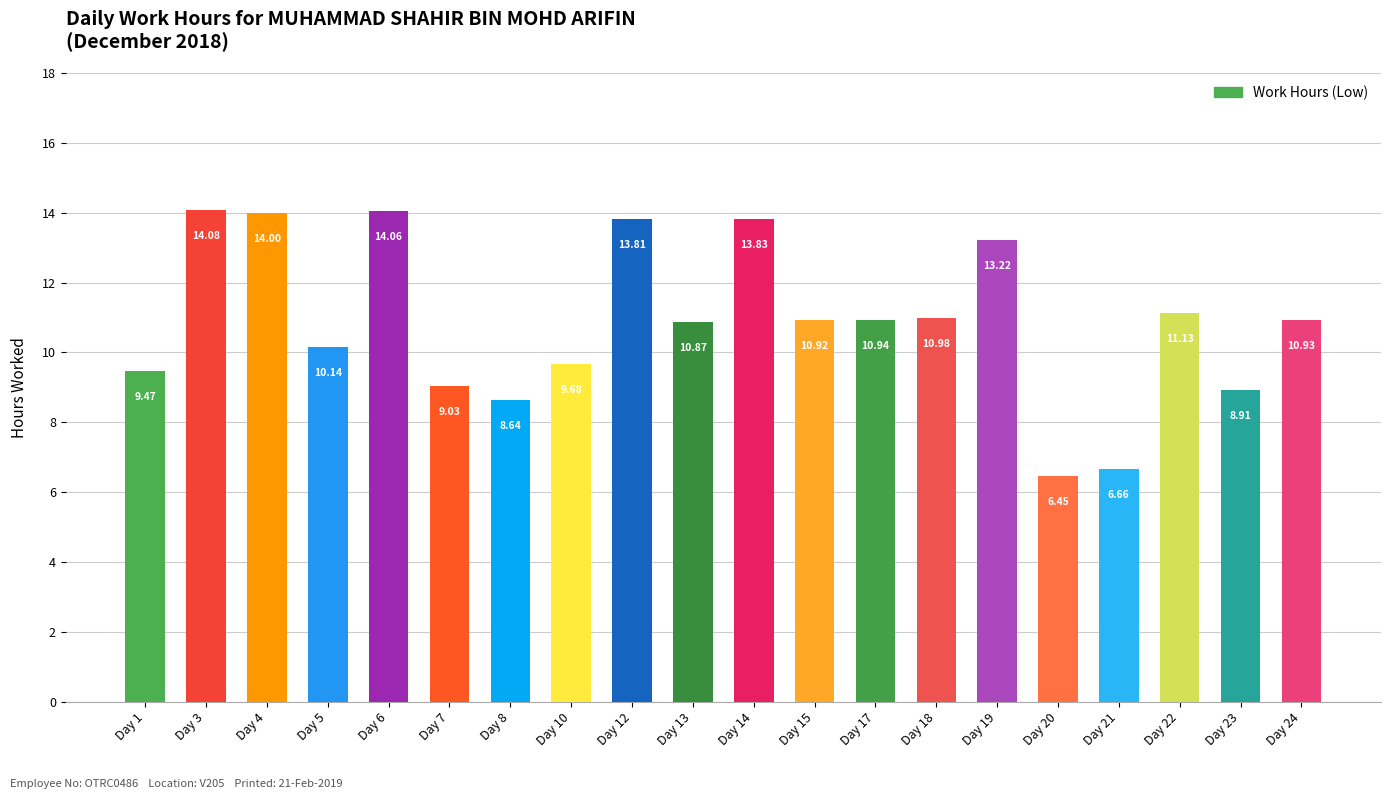

Count the number of data series in this chart.

1